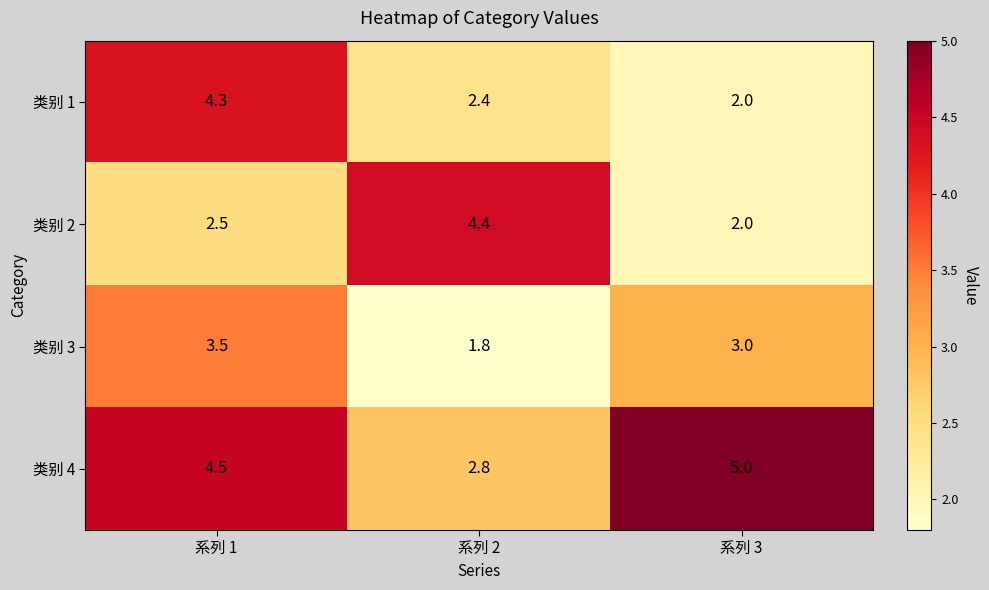

At 系列 2, list the series in order from smallest to largest.

类别 3, 类别 1, 类别 4, 类别 2